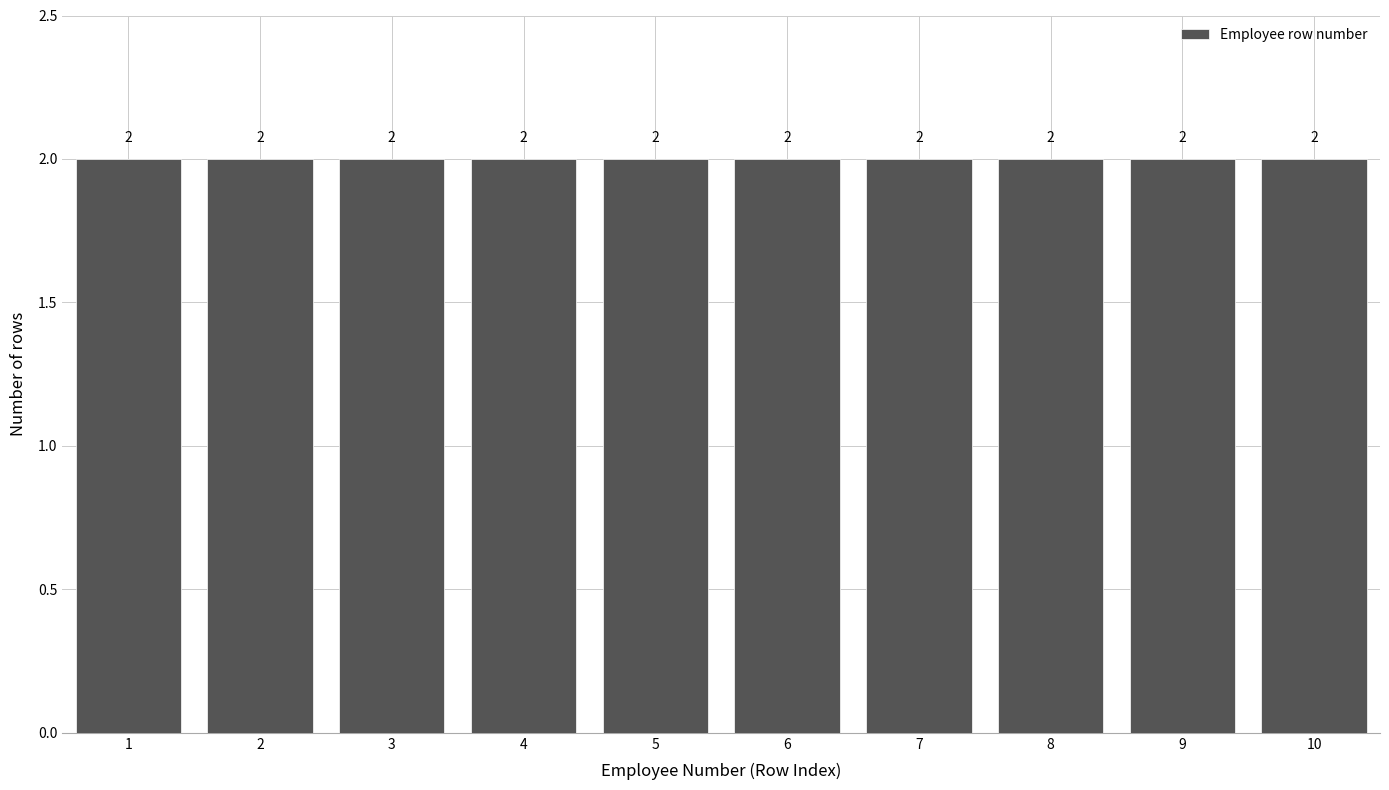

Reading left to right, transcribe this chart: for each bar, give the range it covers on the x-axis and its height.

0.5 to 1.5: 2
1.5 to 2.5: 2
2.5 to 3.5: 2
3.5 to 4.5: 2
4.5 to 5.5: 2
5.5 to 6.5: 2
6.5 to 7.5: 2
7.5 to 8.5: 2
8.5 to 9.5: 2
9.5 to 10.5: 2